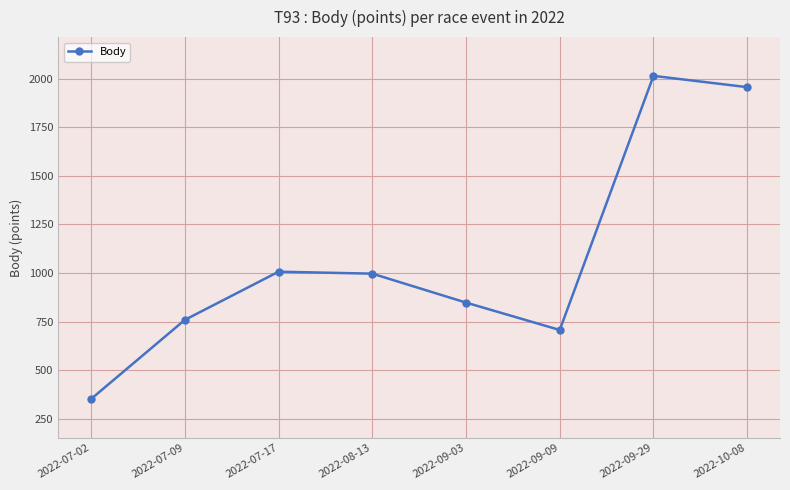

What is the change in value from 2022-07-17 to 2022-09-09?

-300